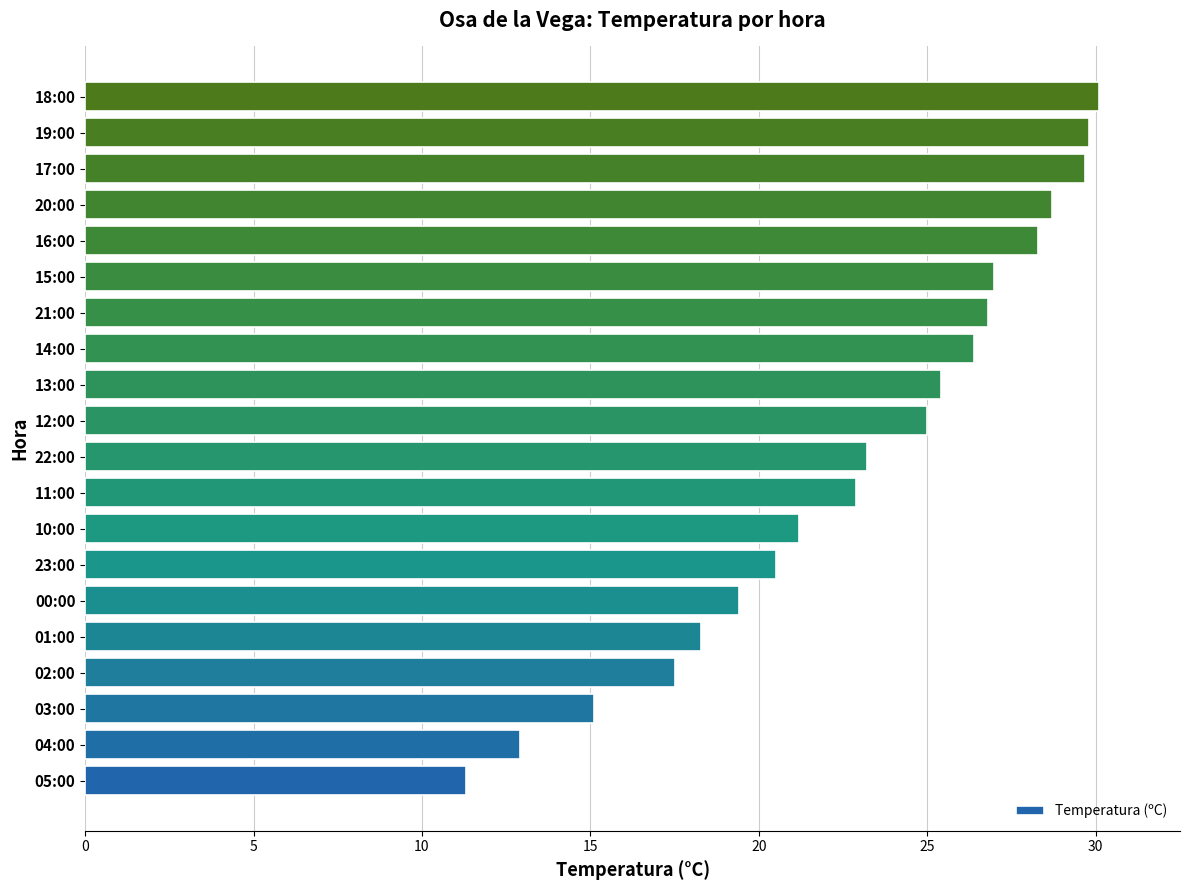

What is the average value?

23.0